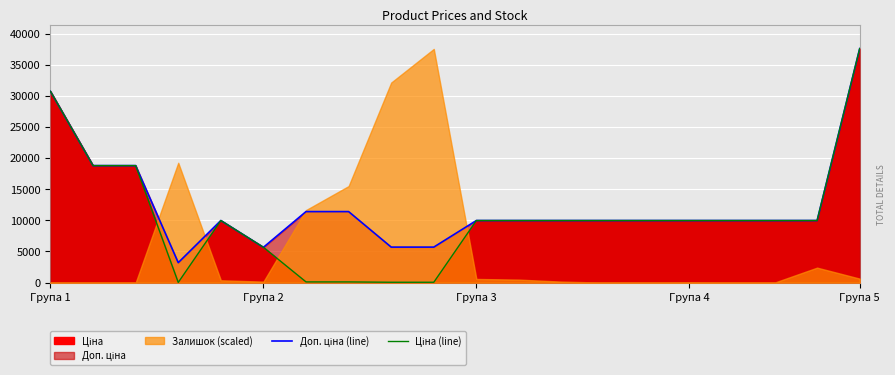

Is the value of Ціна (line) at 17 greater than the value of Доп. ціна (line) at 10?

No